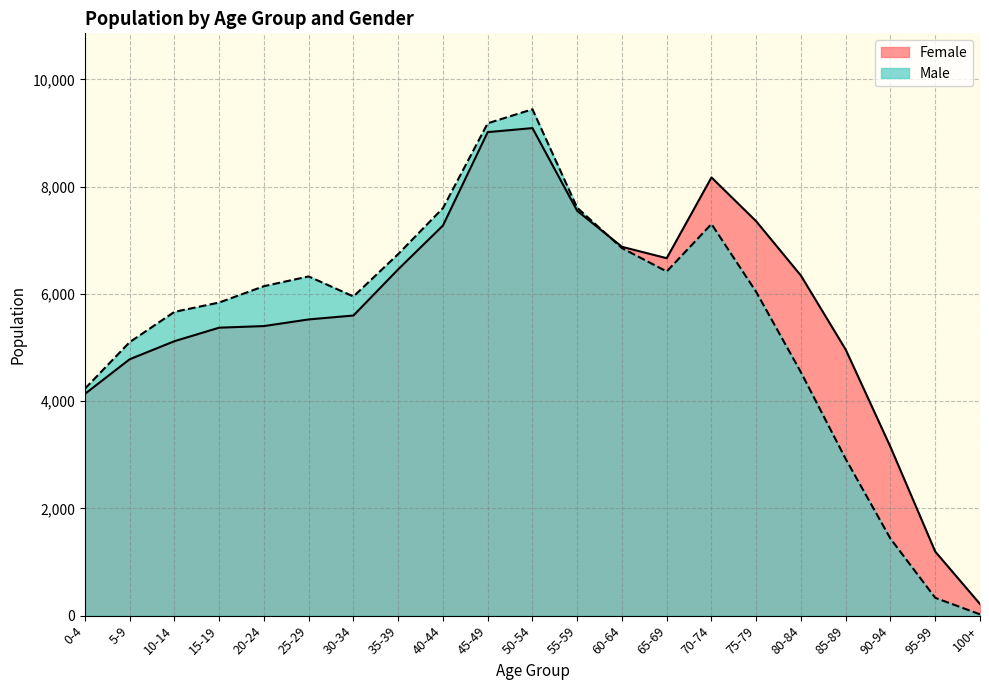

In Female, how many points are lower than both neighbors (excluding endpoints)?

1